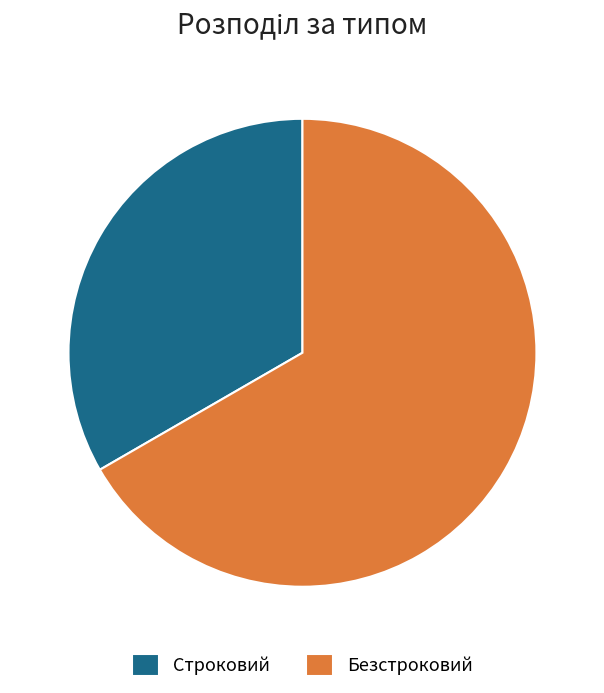

How many slices are in this pie chart?

2